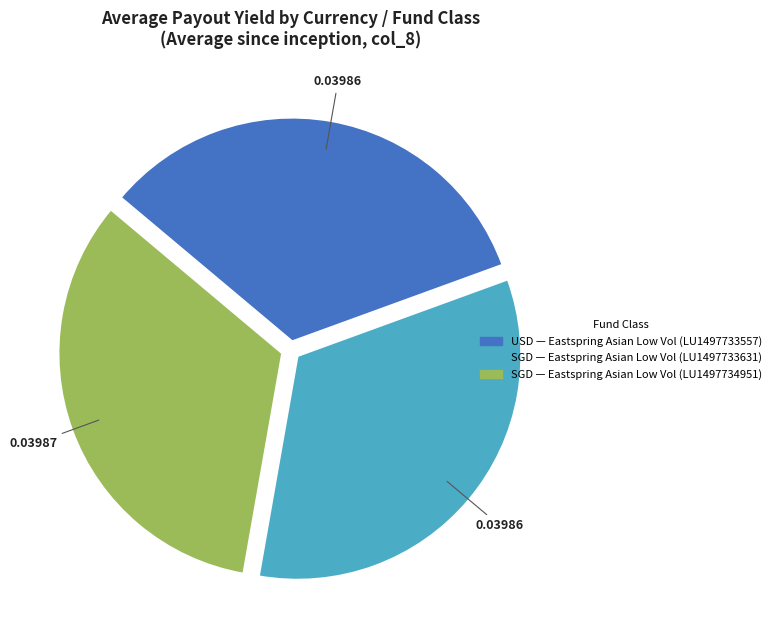

Is there any slice that represents more than half of the pie?

No